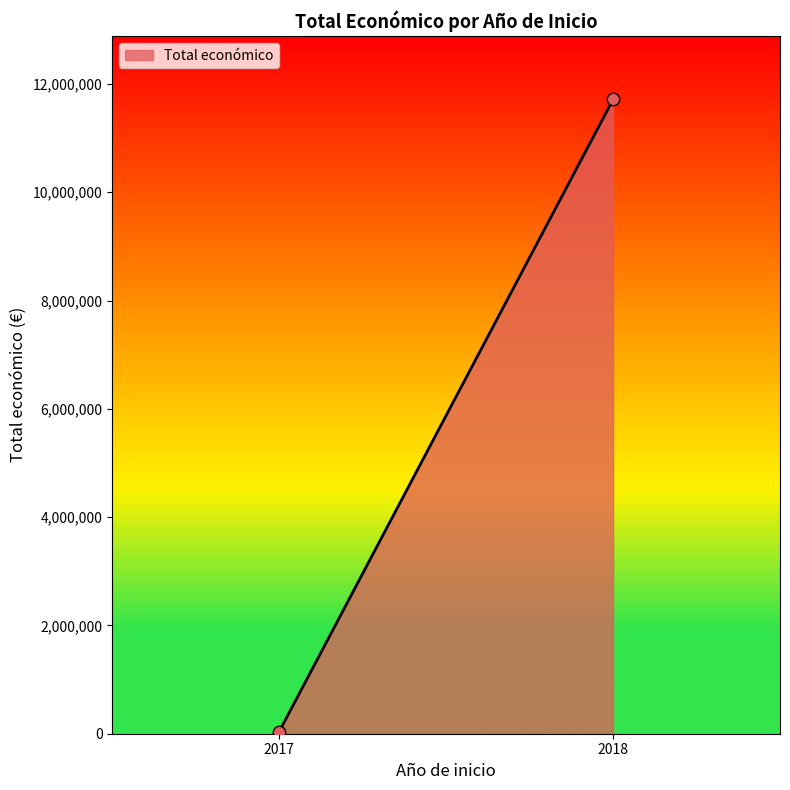

What is the average X value?

2018